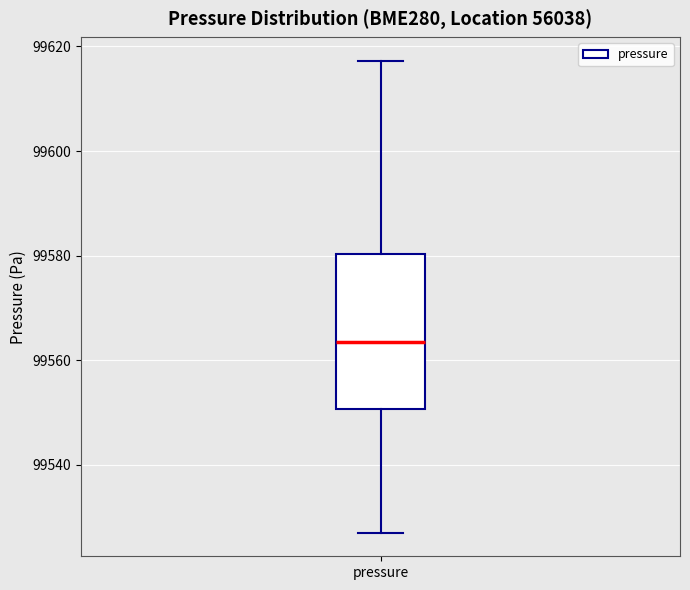

Where does the median line of the box for pressure sit on the y-axis? The values are not printed on the chart, so give them approximately, as read against the axis.

99564